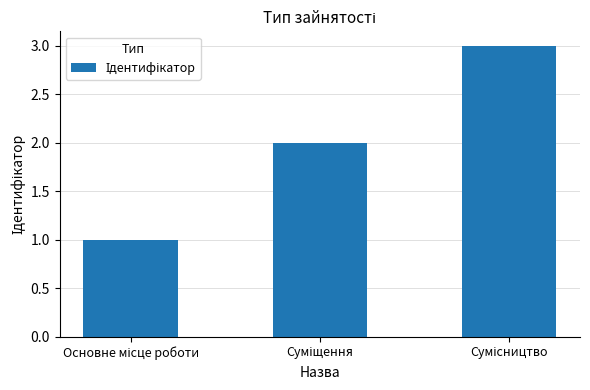

Reading left to right, transcribe all the data shown in this chart.

1	2	3